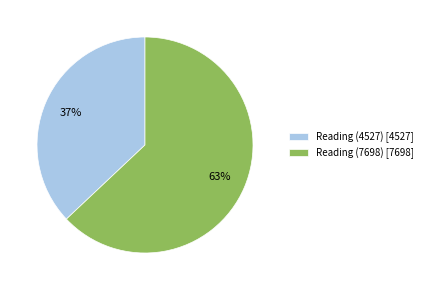

Which slice is the largest?

Reading (7698)